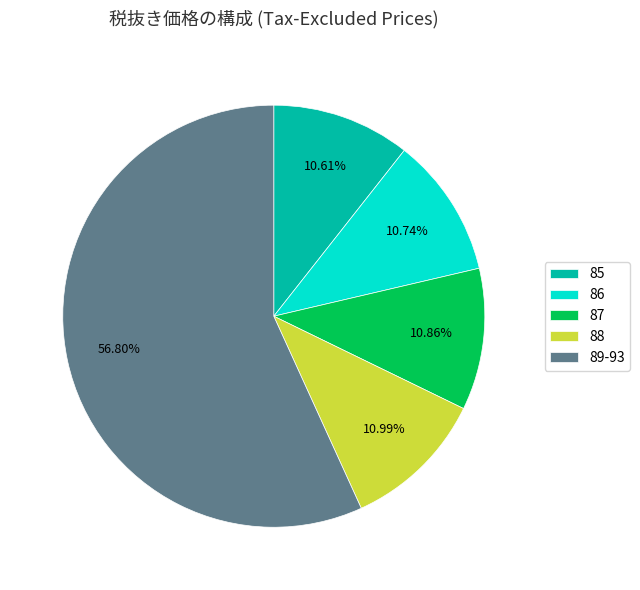

Combined, do 87 and 86 account for over 50%?

No